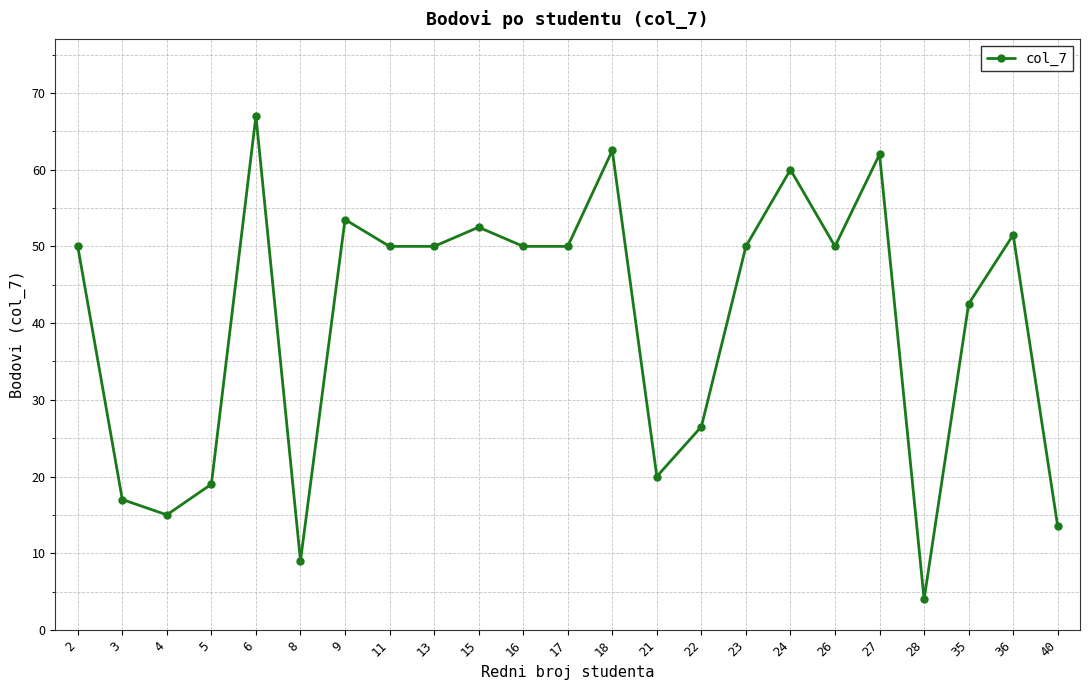

What is the difference between the maximum and minimum values?

63.0